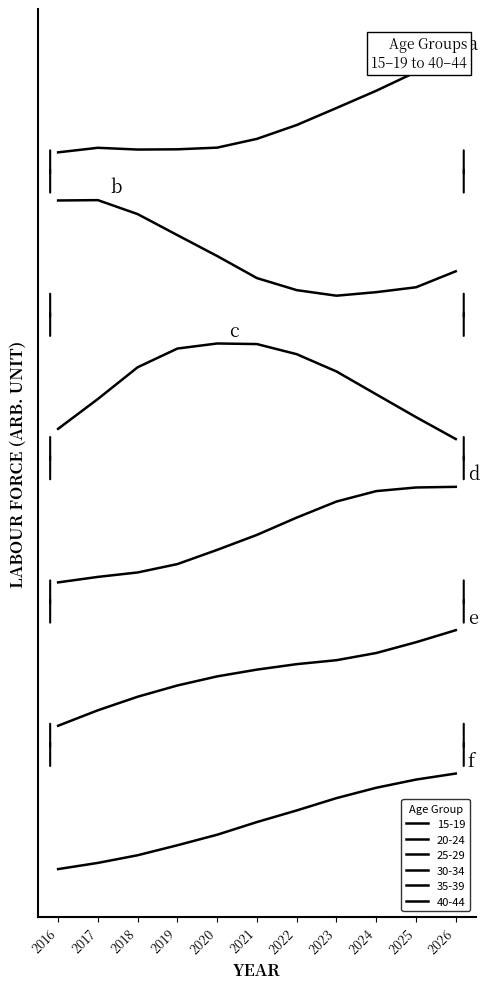

How many categories are shown in the chart?

11